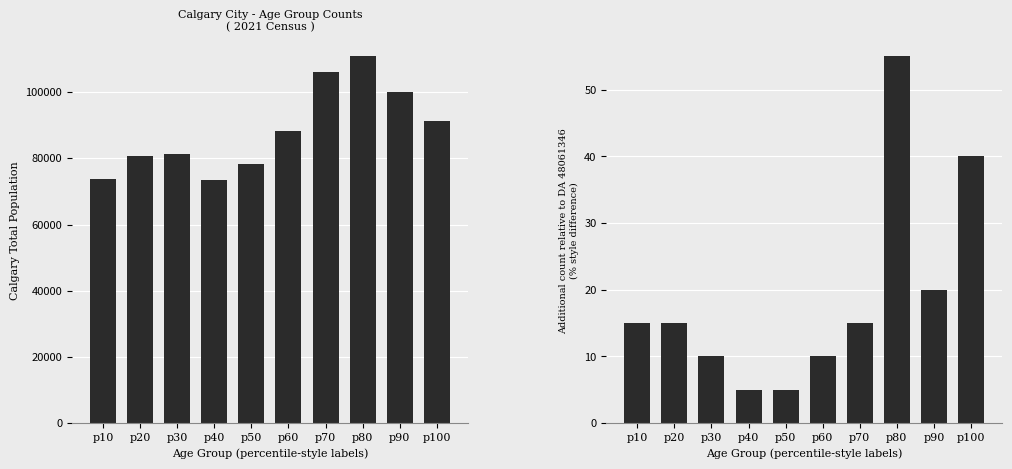

Reading left to right, list all the values displayed in this chart.

Calgary Total: 73840	80585	81425	73490	78365	88385	105960	110765	100080	91385
DA 48061797 minus DA 48061346: 15	15	10	5	5	10	15	55	20	40